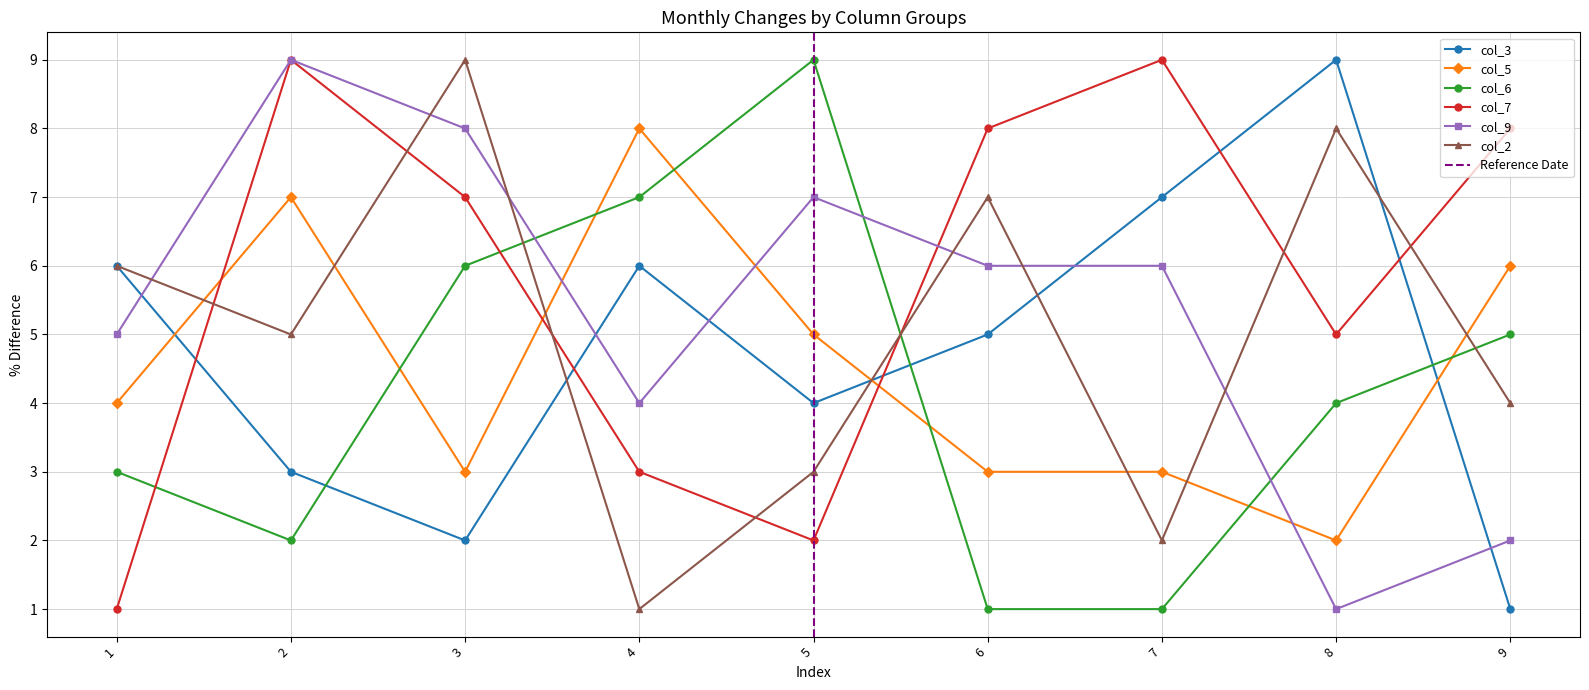

Which series has the largest total across all categories?

col_7